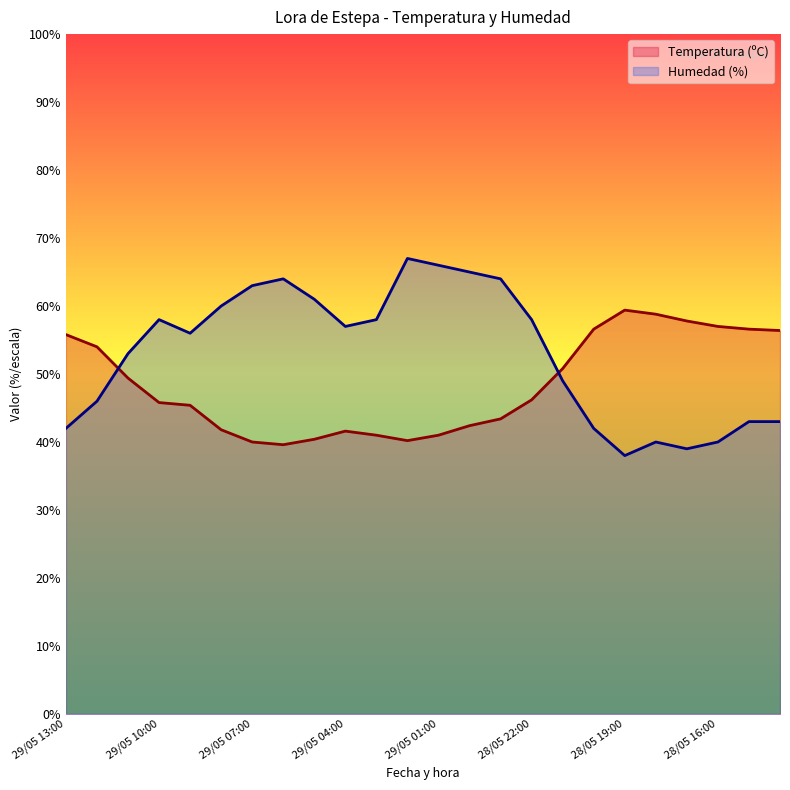

At 29/05 10:00, list the series in order from largest to smallest.

Humedad (%), Temperatura (ºC)